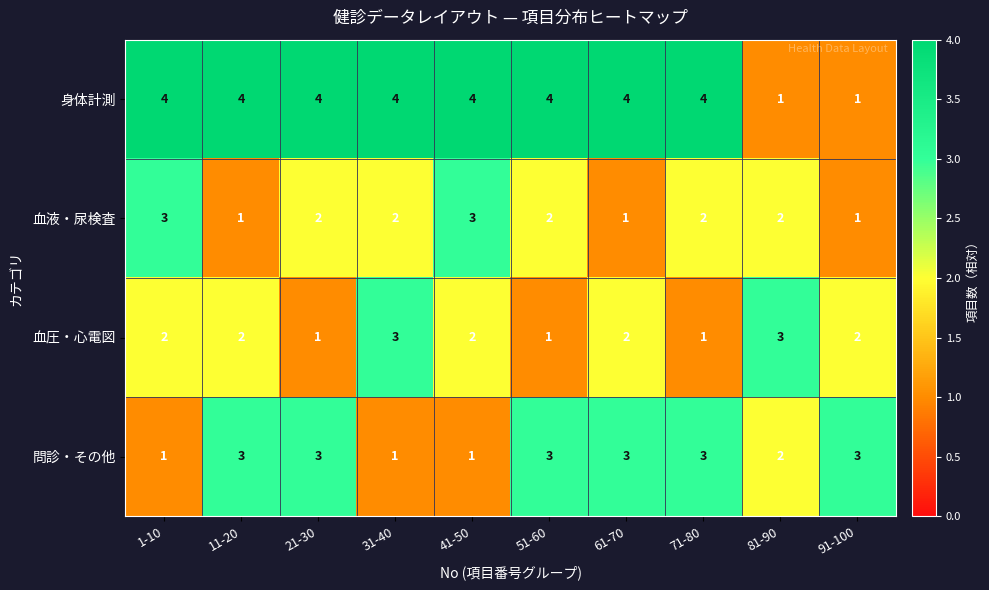

What is the highest value of the 血液・尿検査 series?

3